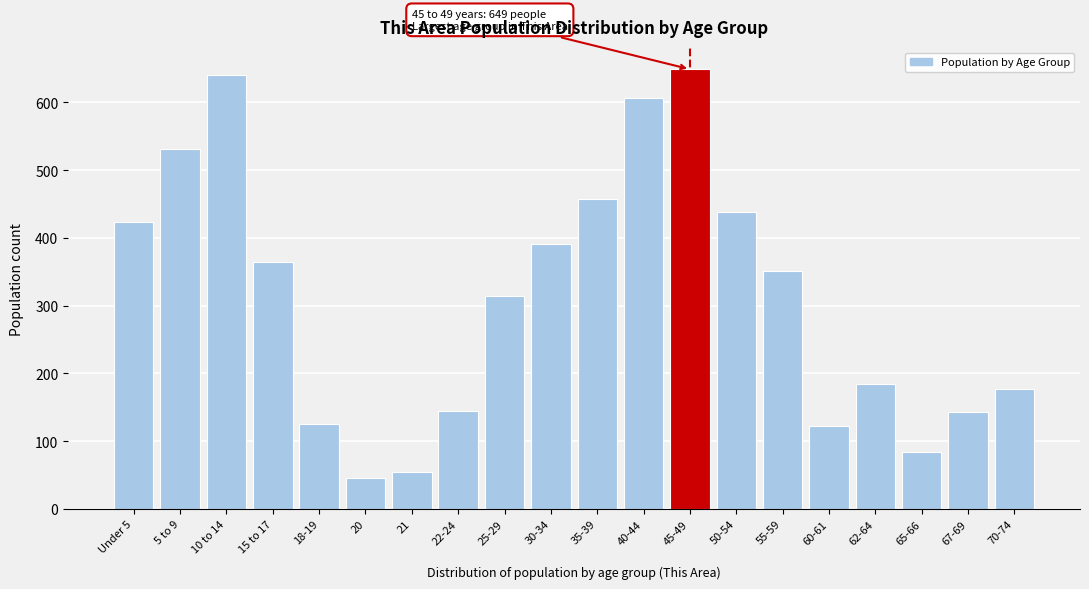

What is the label of the 7th bar from the left?

21